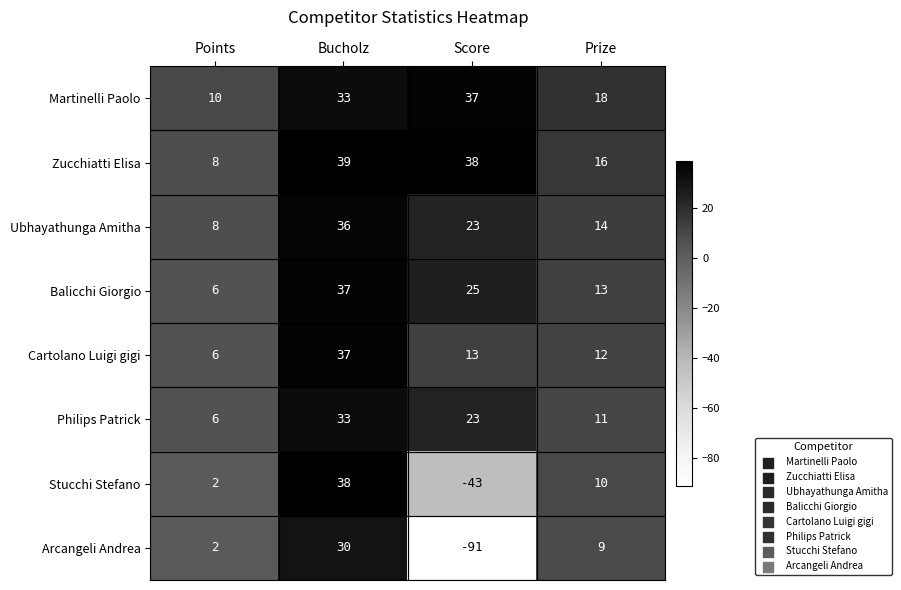

What is the average value of the Ubhayathunga Amitha series?

20